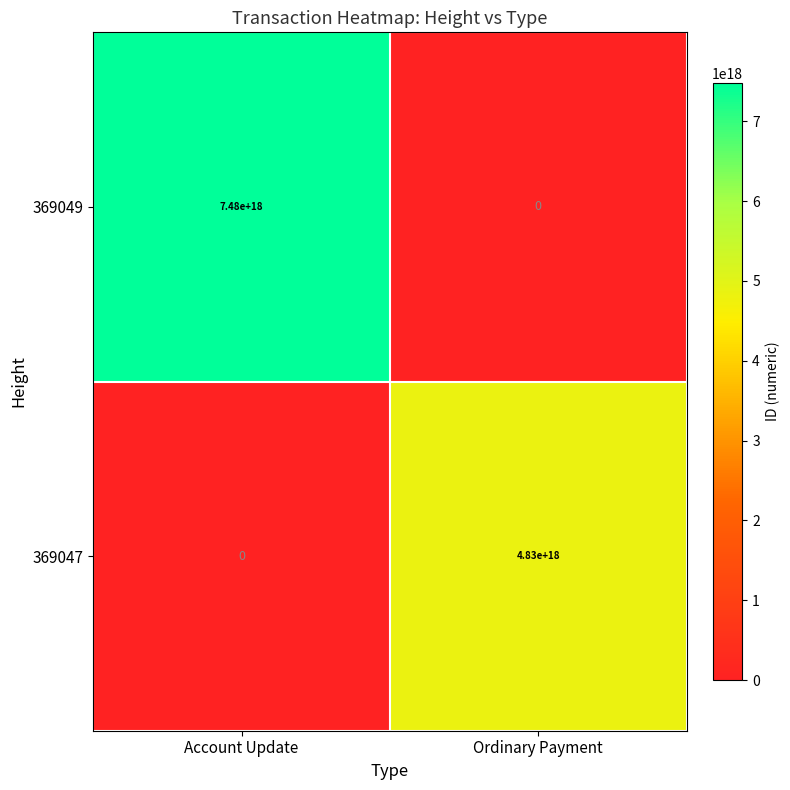

How many categories are shown in the chart?

2